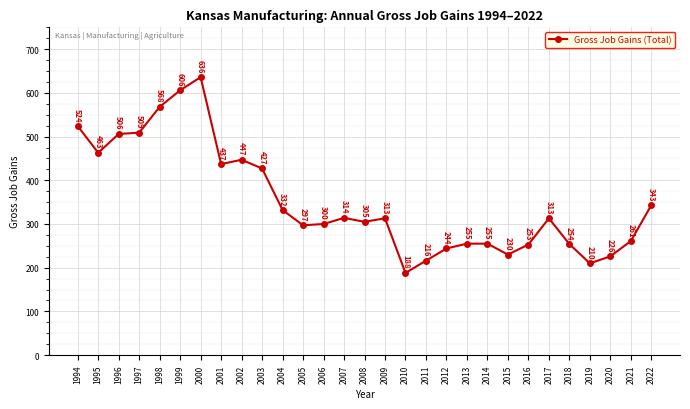

At which label is the value closest to 412?

2003